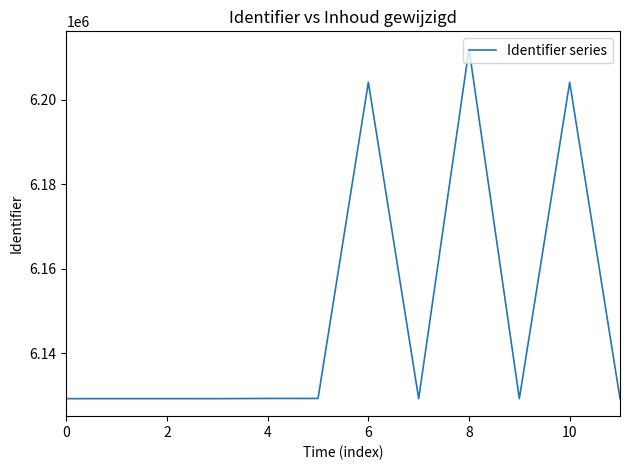

What is the minimum value shown in the chart?

6129257